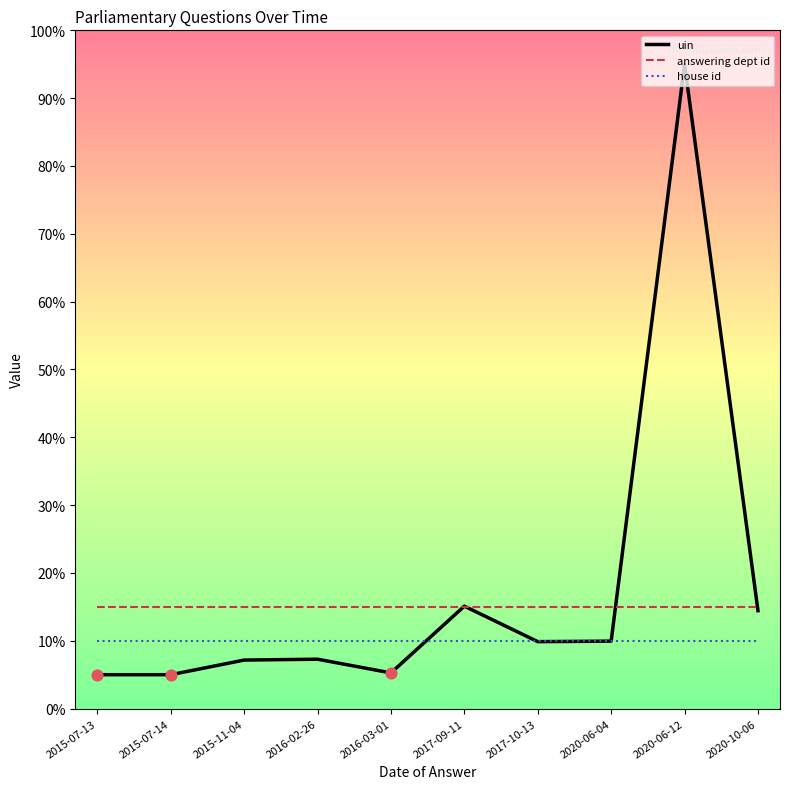

Between 2015-07-13 and 2020-10-06, which series saw the biggest shift?

uin